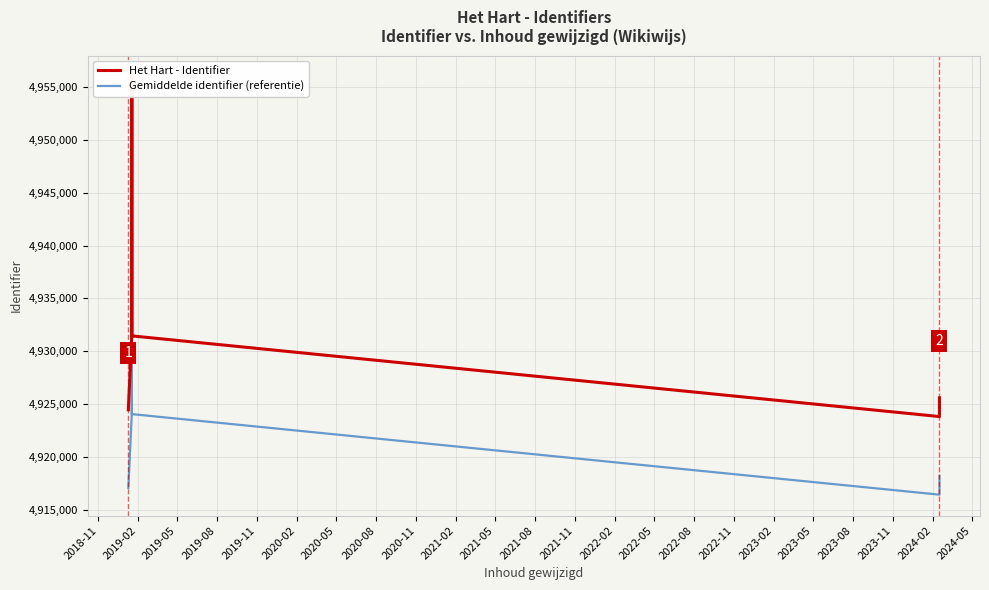

What is the sum of all Het Hart - Identifier values?

34516647.0